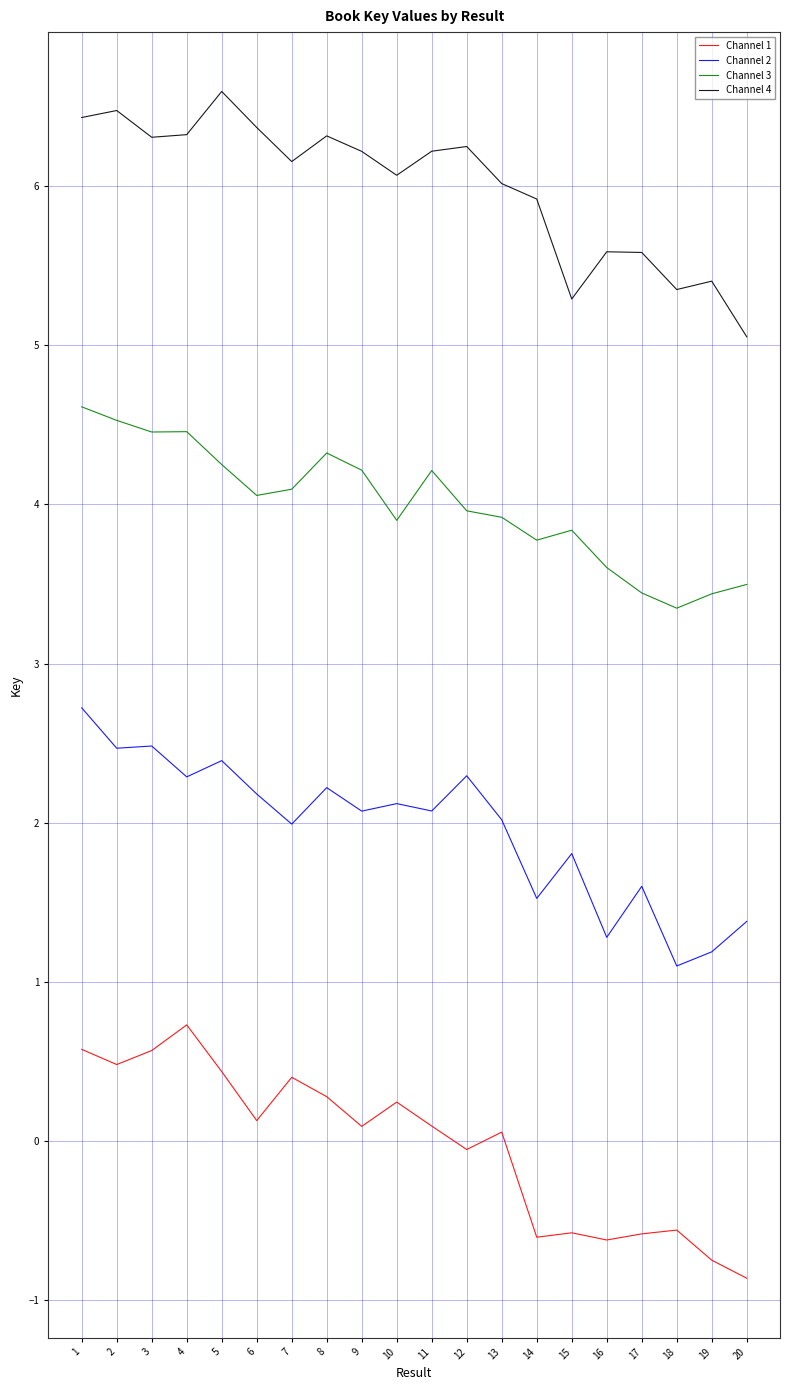

What is the smallest value displayed?

-0.9